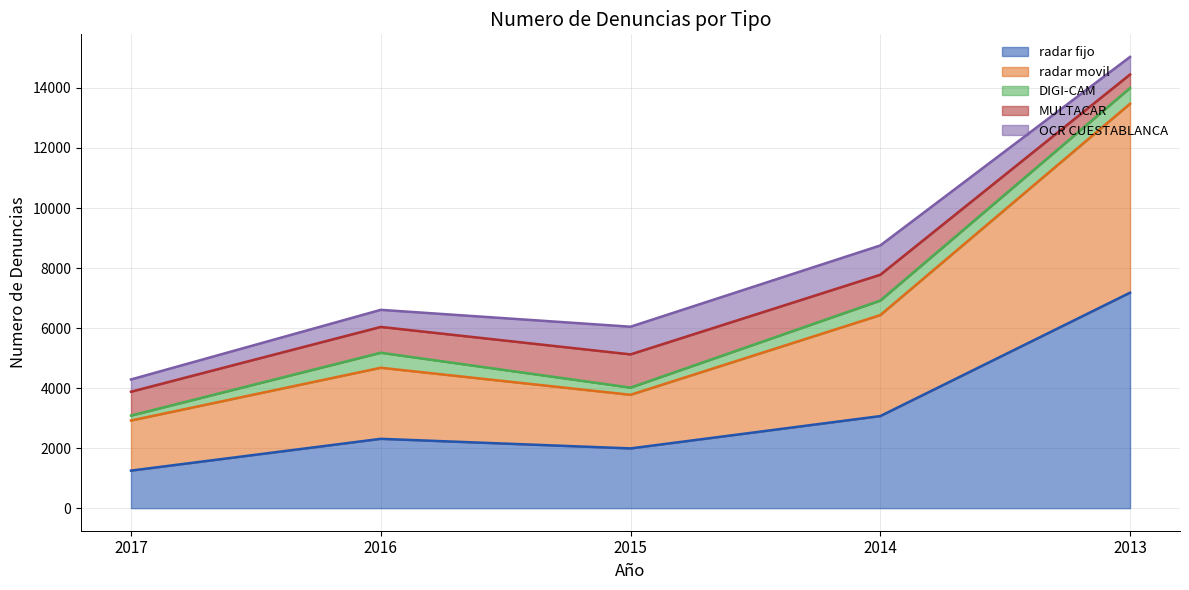

Which series has the largest range (max minus min)?

radar fijo